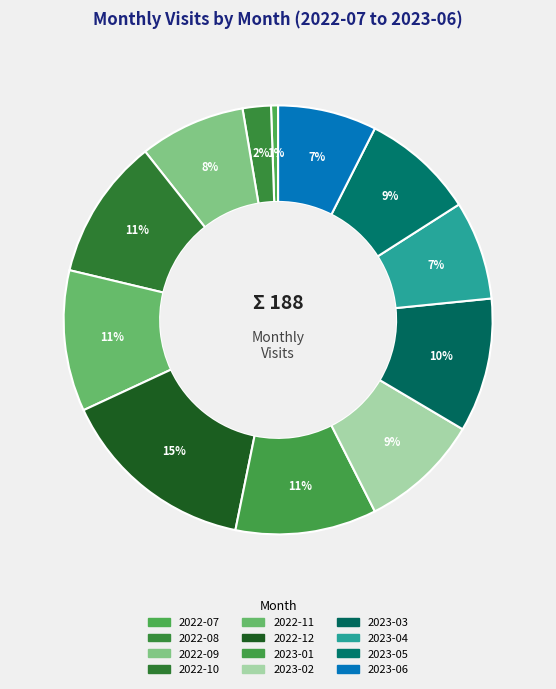

Is it true that 2022-09 is 8% of the pie?

True